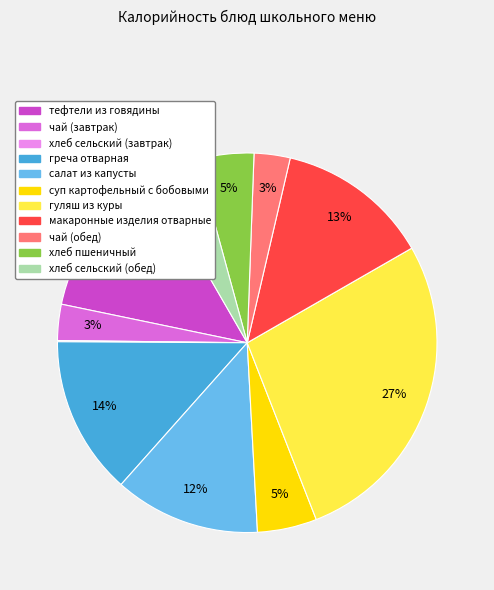

Which slice is the largest?

гуляш из куры